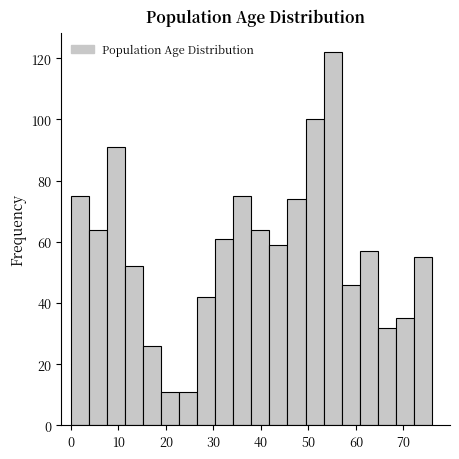

Around what value on the x-axis is the tallest bar? Give the approximate position of its centre, as read against the axis.

55